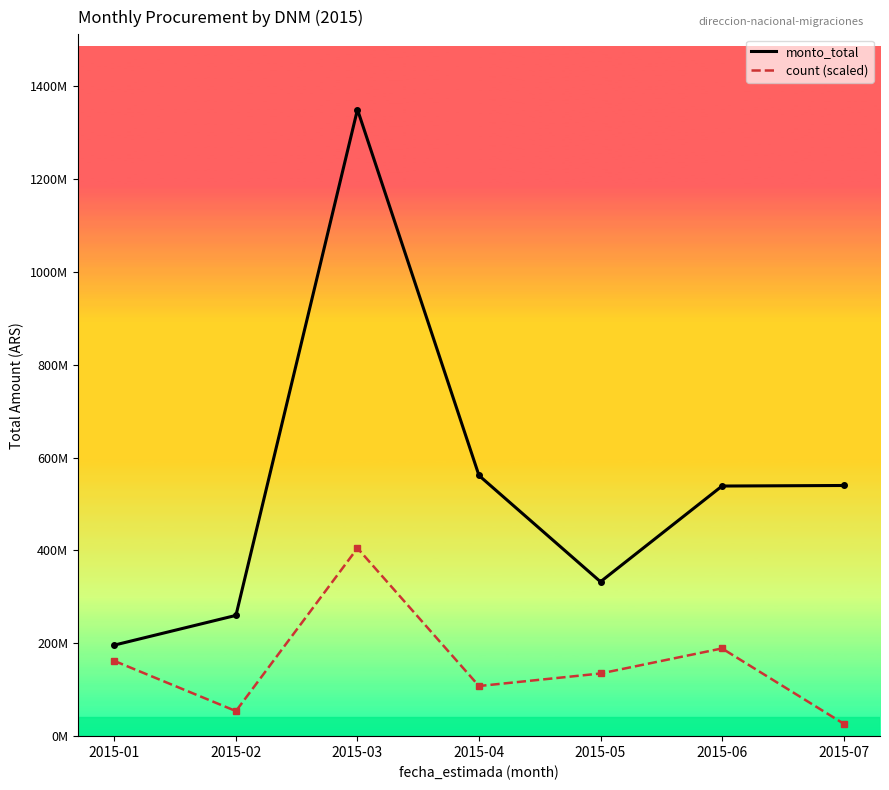

At how many categories does at least one series exceed 654041375?

1